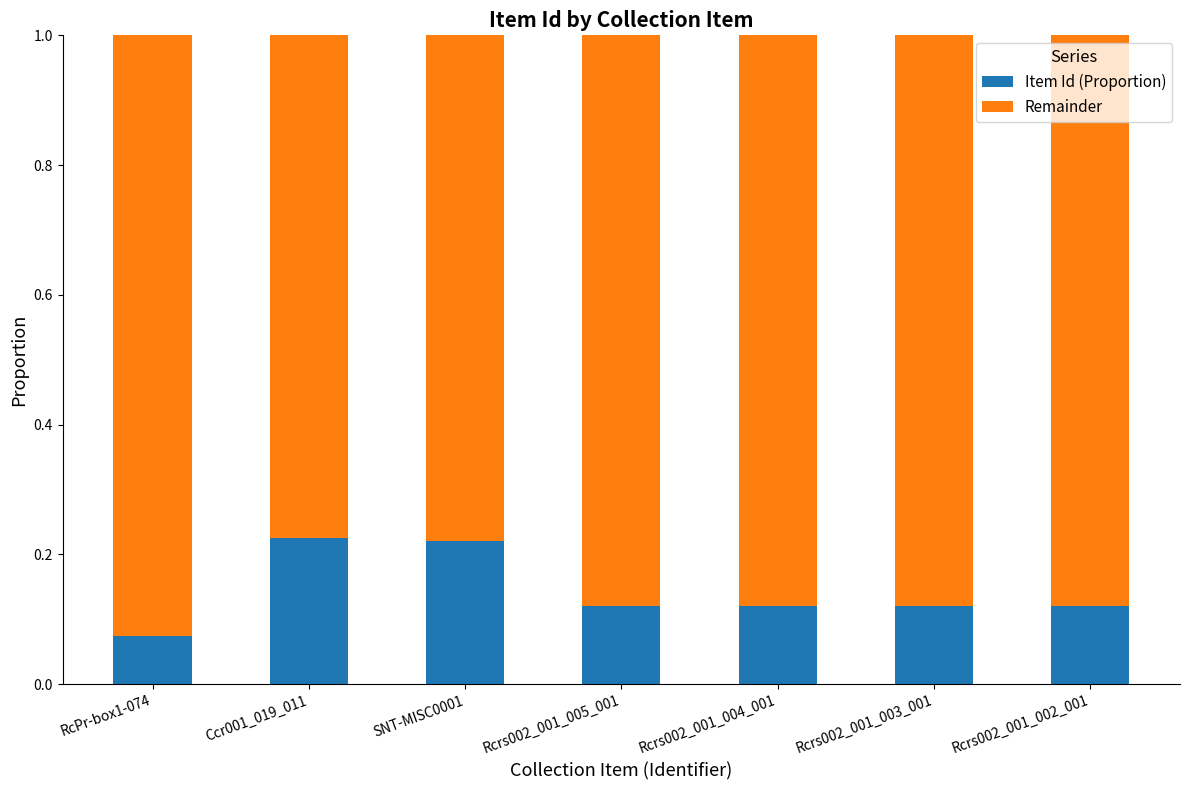

Which category has the lowest value in the Item Id (Proportion) series?

RcPr-box1-074